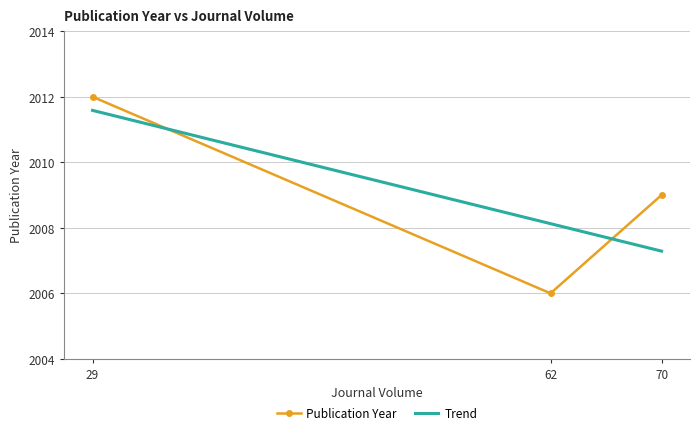

Reading left to right, extract all data points from this chart.

Publication Year: 29=2012.0	62=2006.0	70=2009.0
Trend: 29=2011.6	62=2008.1	70=2007.3